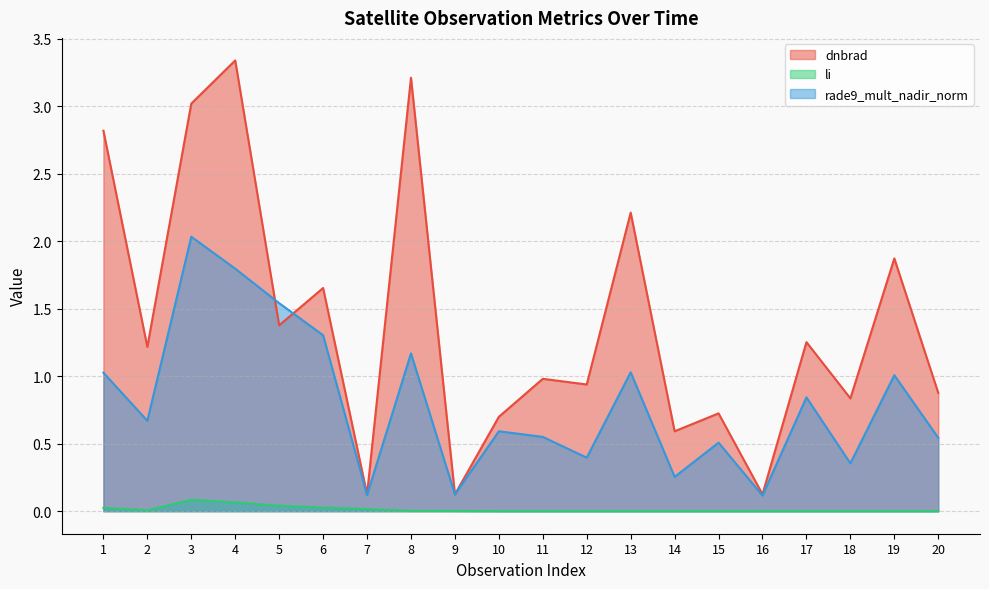

Which category has the highest value across all series?

4